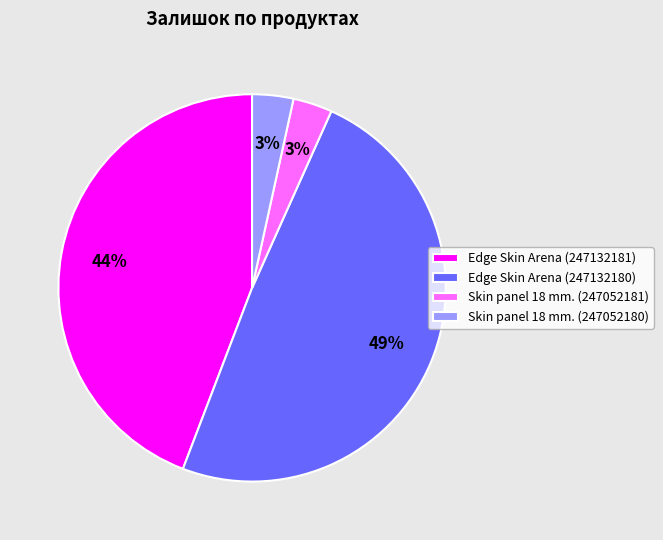

Count the number of slices in the pie.

4